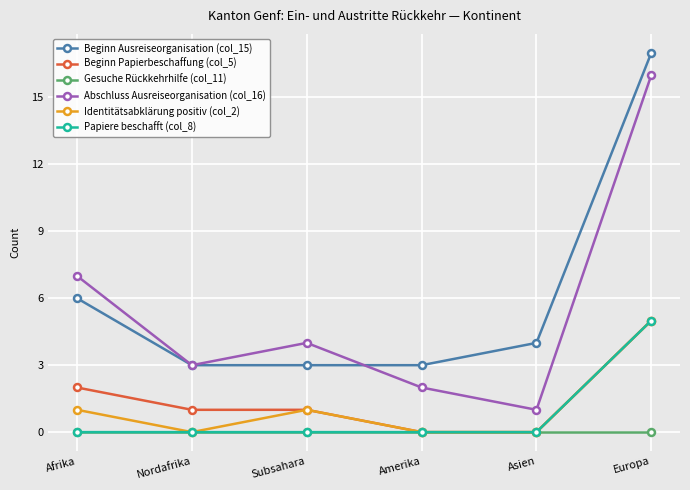

Between Afrika and Asien, which series saw the biggest shift?

Abschluss Ausreiseorganisation (col_16)